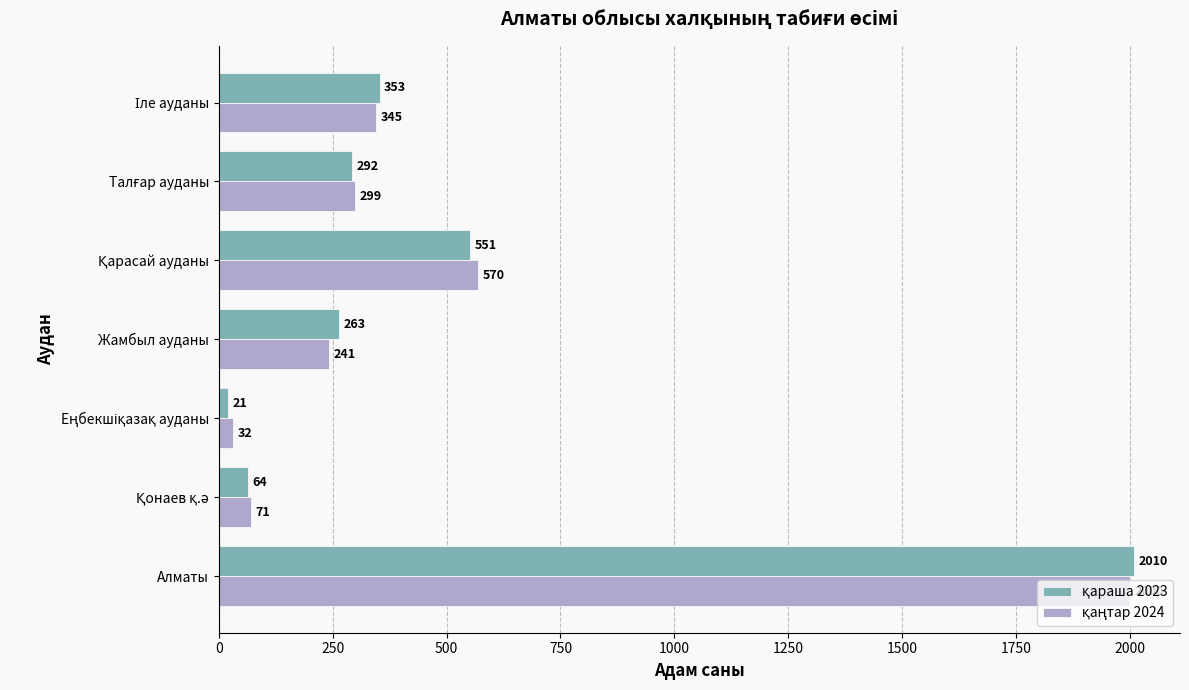

At which category is the sum across all series the highest?

Алматы